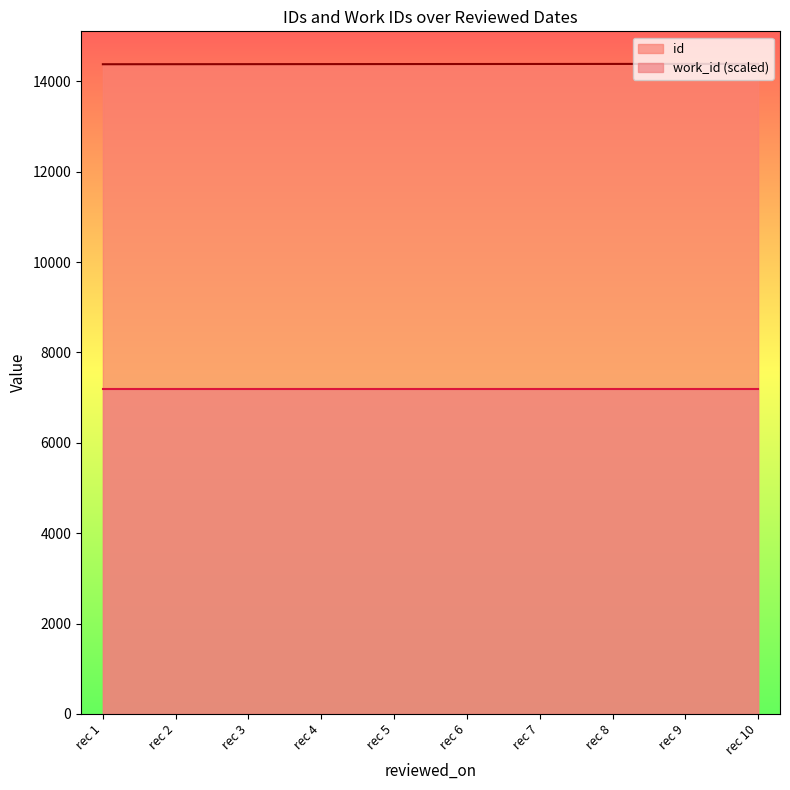

What is the minimum value for id?

14380.0